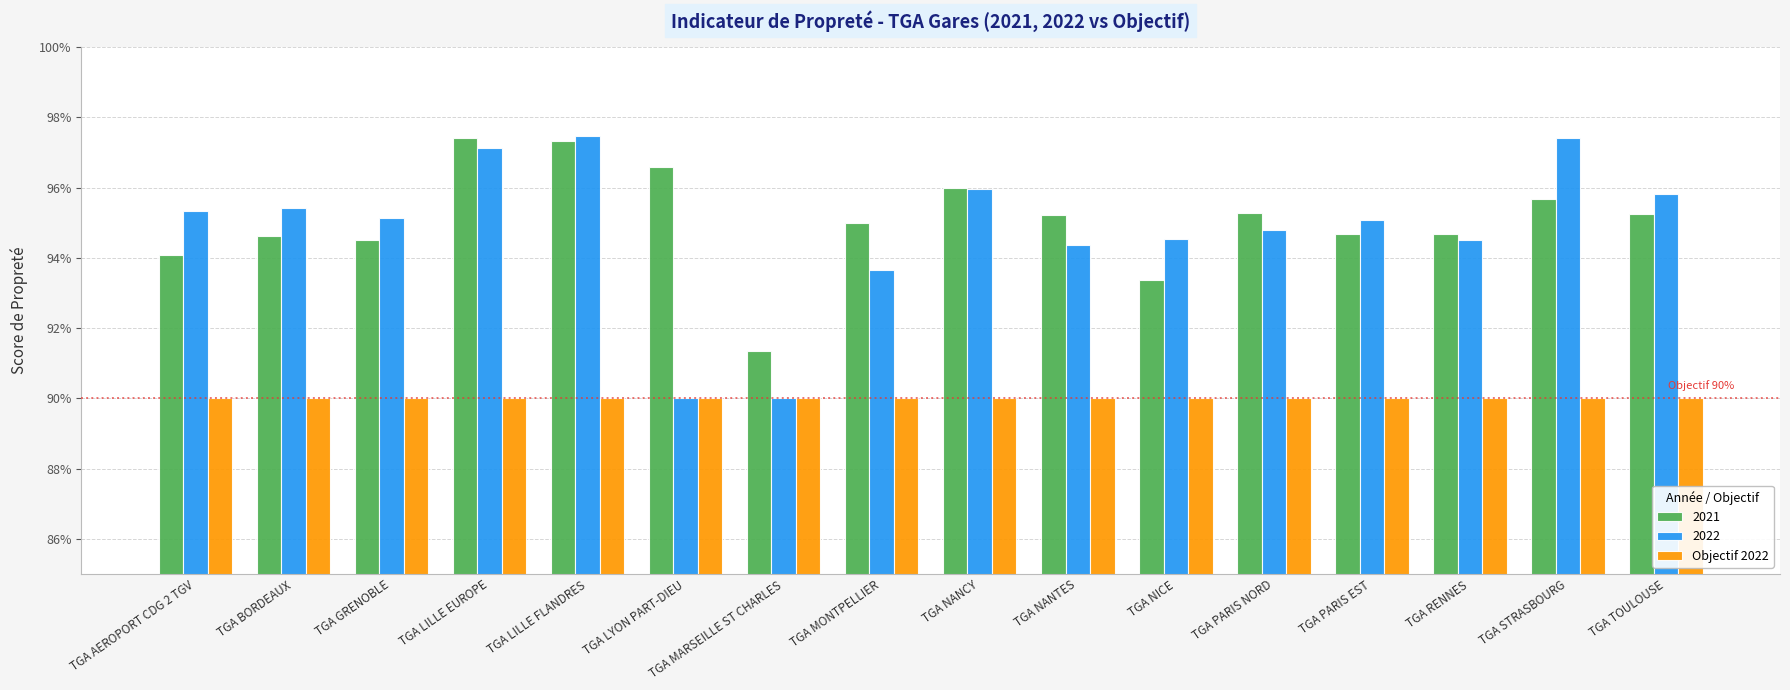

Which series has the widest spread of values?

2022